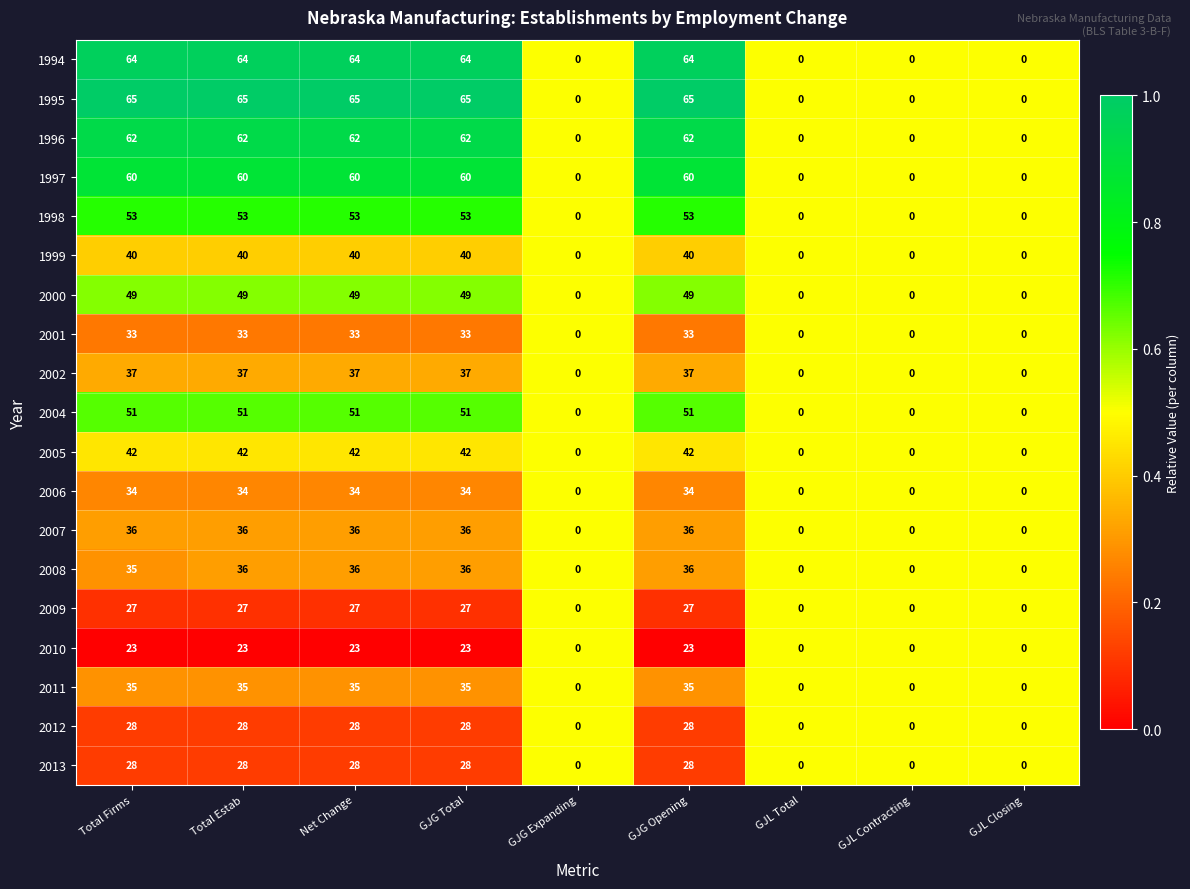

What is the highest value of the 2012 series?

28